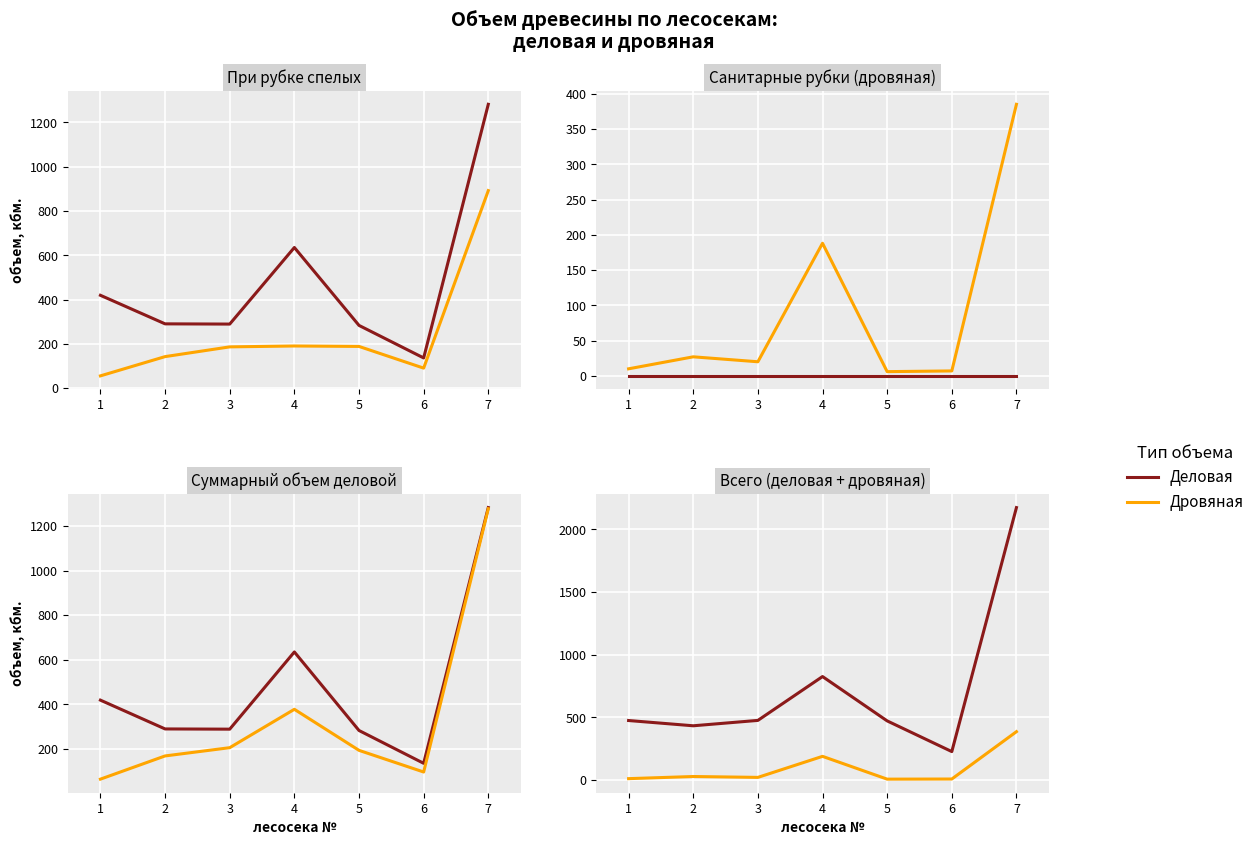

Which series has the largest total across all categories?

Деловая